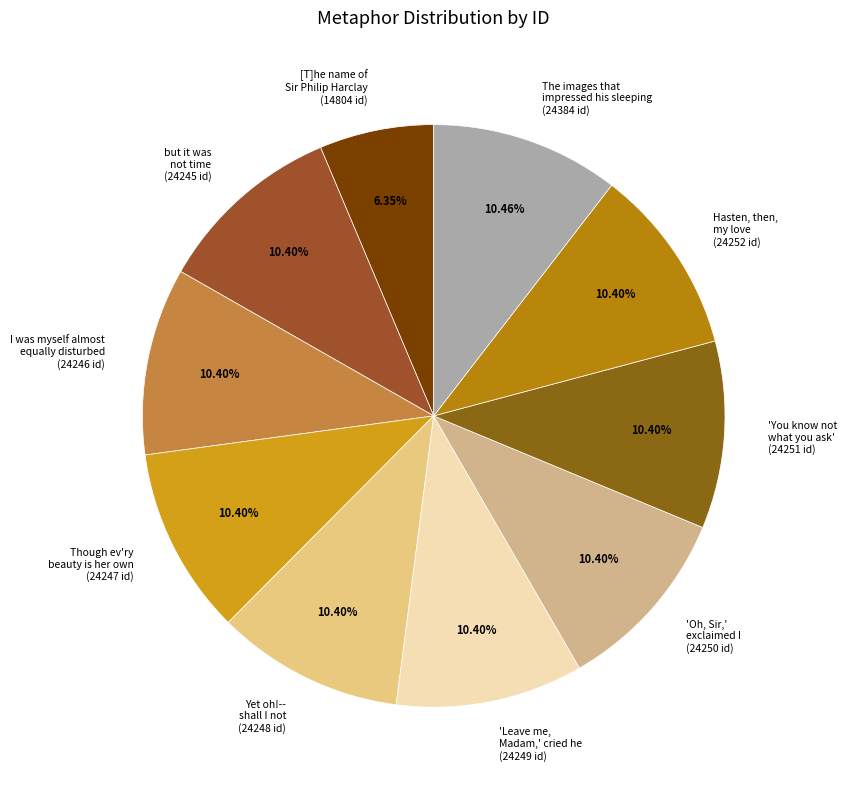

What is the smallest slice in the pie chart?

[T]he name of Sir Philip Harclay